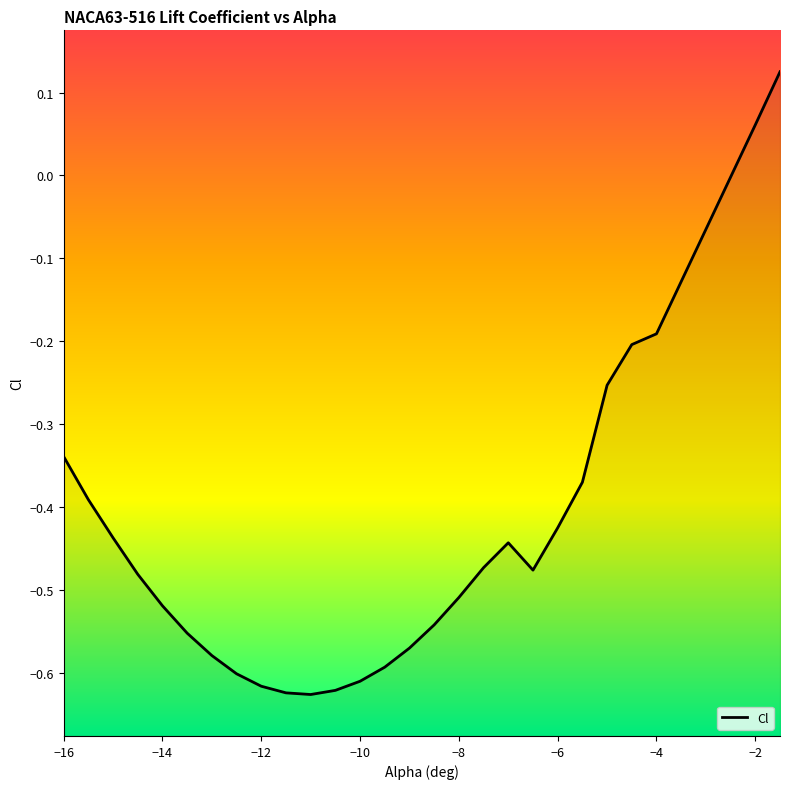

How many distinct data groups are displayed?

1